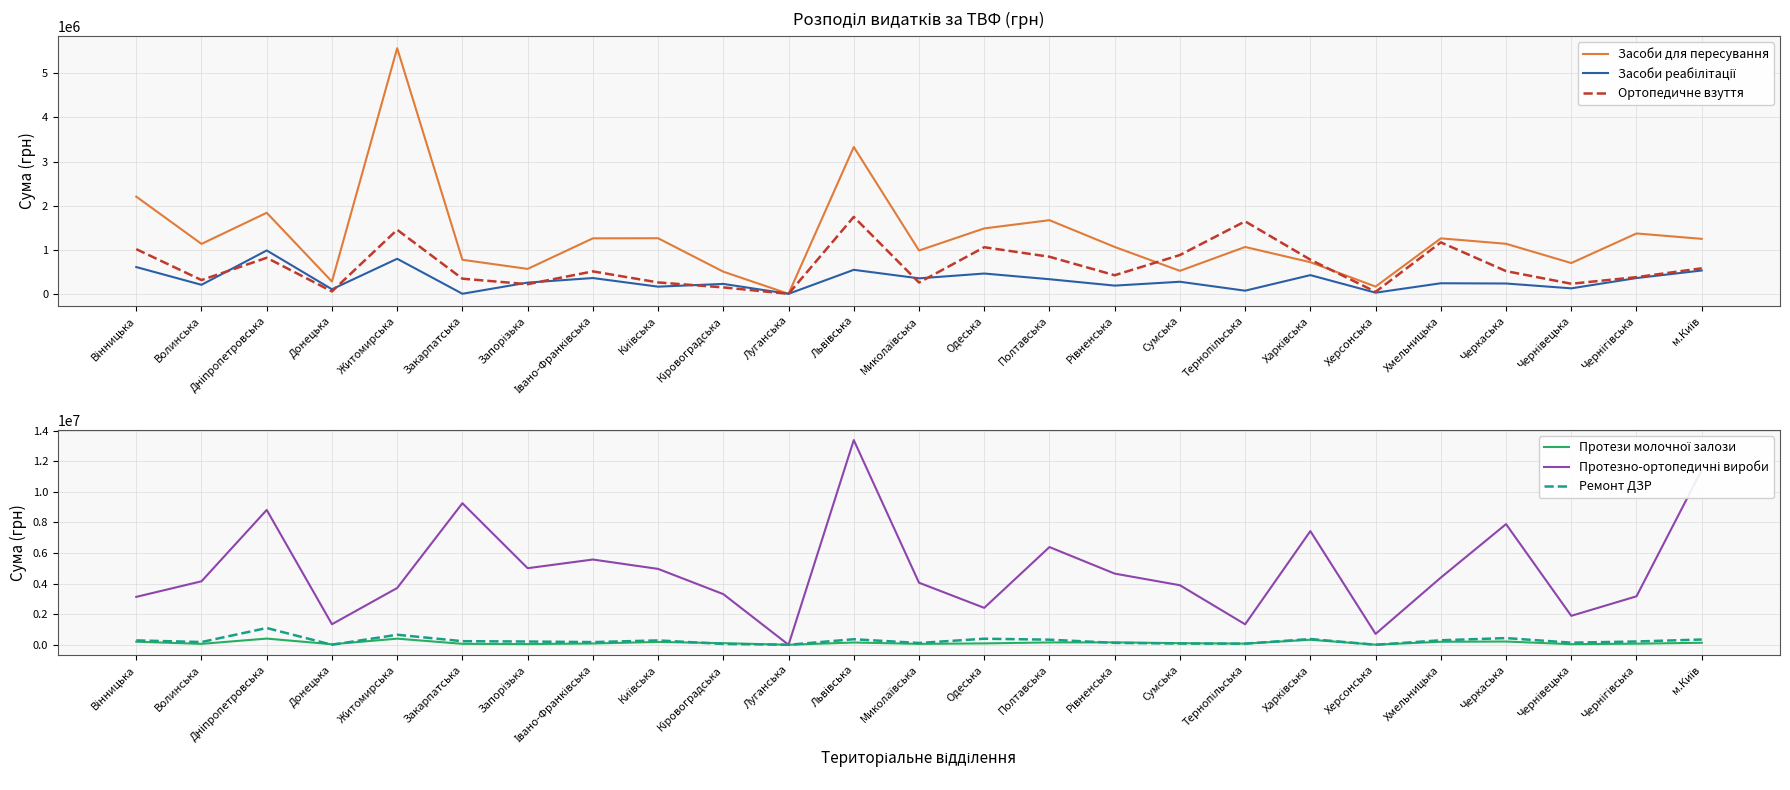

In Протезно-ортопедичні вироби, how many points are higher than both neighbors (excluding endpoints)?

7